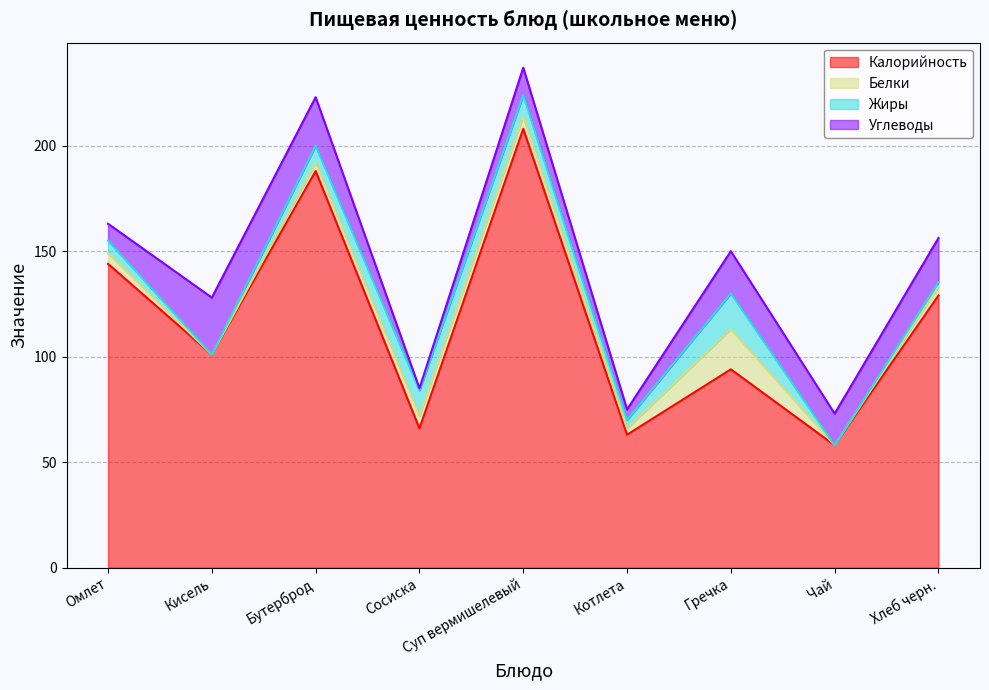

Which category has the highest value in the Калорийность series?

Суп вермишелевый